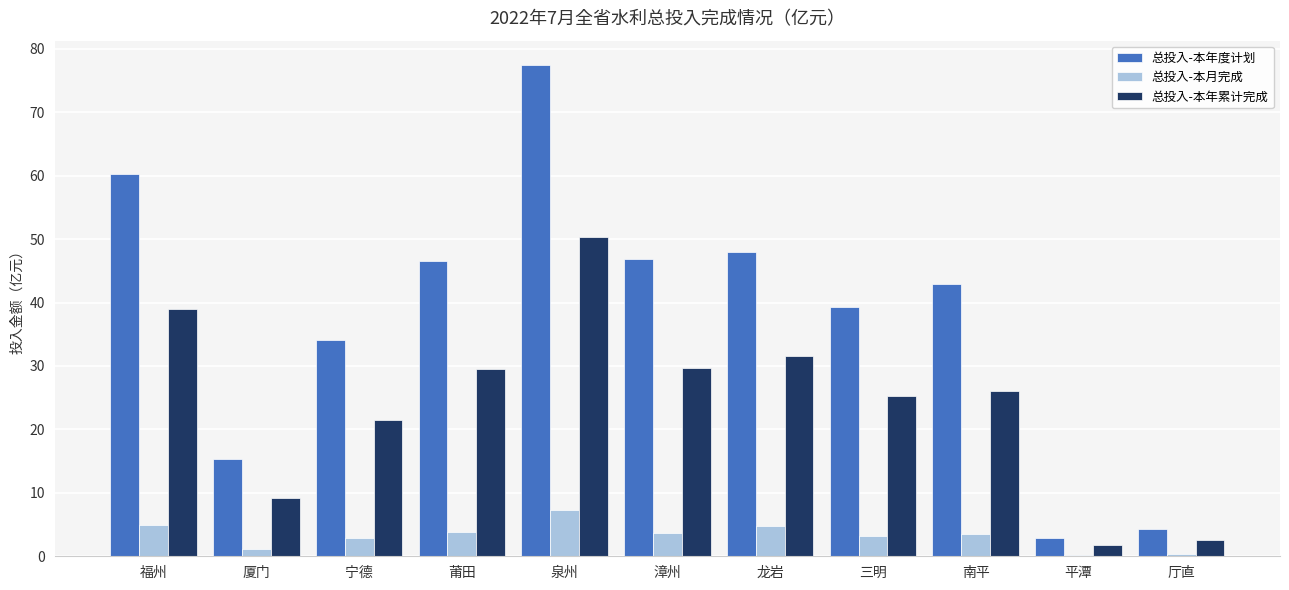

Which series has the widest spread of values?

总投入-本年度计划